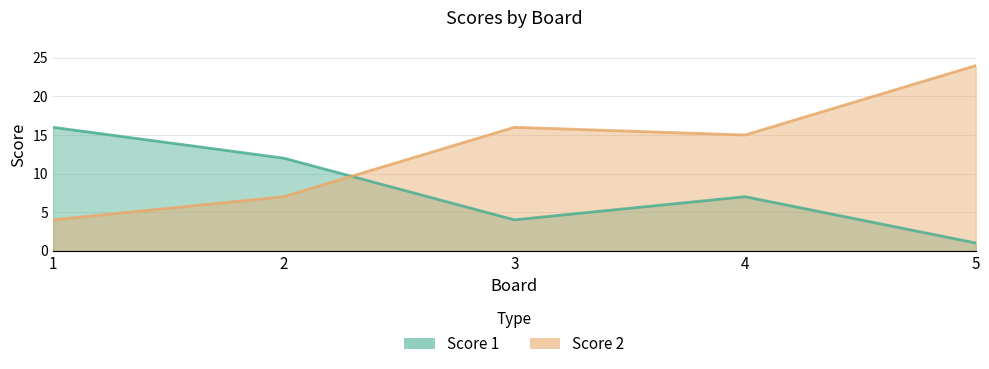

What is the maximum value shown in the chart?

24